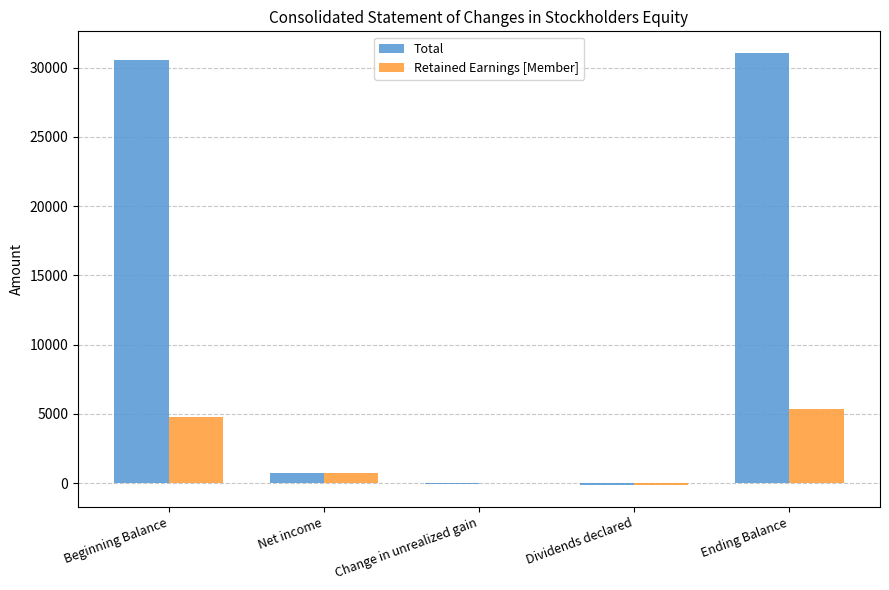

What is the sum of all Retained Earnings [Member] values?

10702